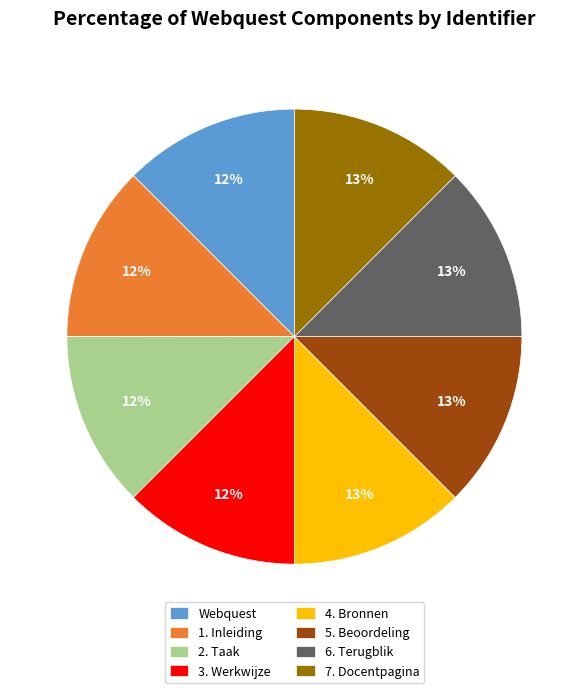

How many slices are in this pie chart?

8